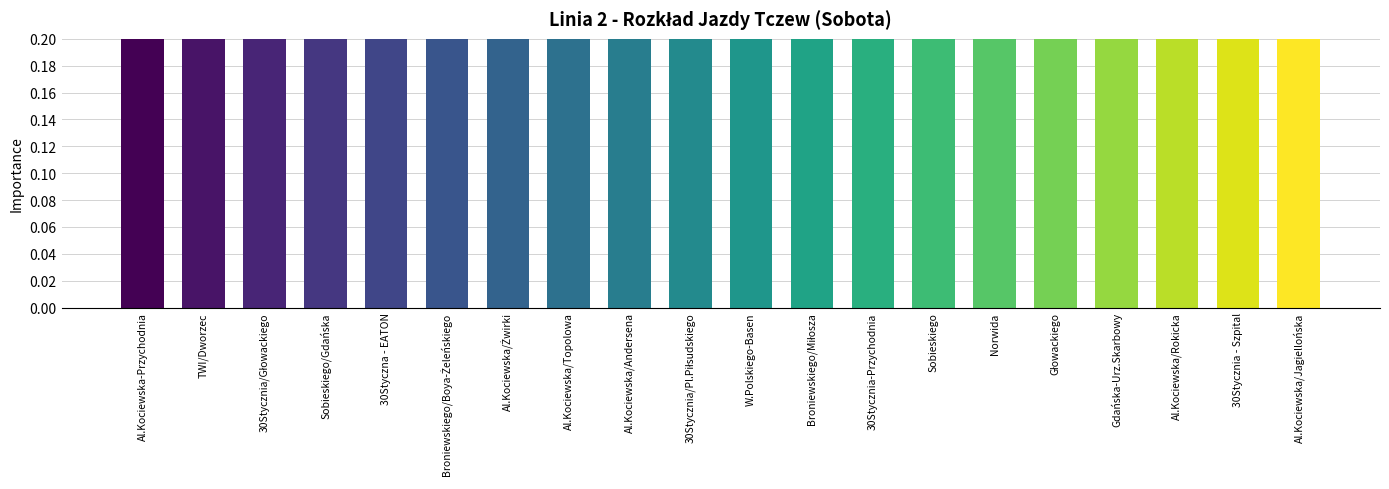

Reading left to right, what are all the values shown in this chart?

Al.Kociewska-Przychodnia=1.7	TWI/Dworzec=1.0	30Stycznia/Głowackiego=0.8	Sobieskiego/Gdańska=0.6	30Styczna - EATON=0.6	Broniewskiego/Boya-Żeleńskiego=0.5	Al.Kociewska/Żwirki=0.5	Al.Kociewska/Topolowa=0.5	Al.Kociewska/Andersena=0.5	30Stycznia/Pl.Piłsudskiego=0.5	W.Polskiego-Basen=0.4	Broniewskiego/Miłosza=0.4	30Stycznia-Przychodnia=0.4	Sobieskiego=0.3	Norwida=0.3	Głowackiego=0.3	Gdańska-Urz.Skarbowy=0.3	Al.Kociewska/Rokicka=0.3	30Stycznia - Szpital=0.3	Al.Kociewska/Jagiellońska=0.2